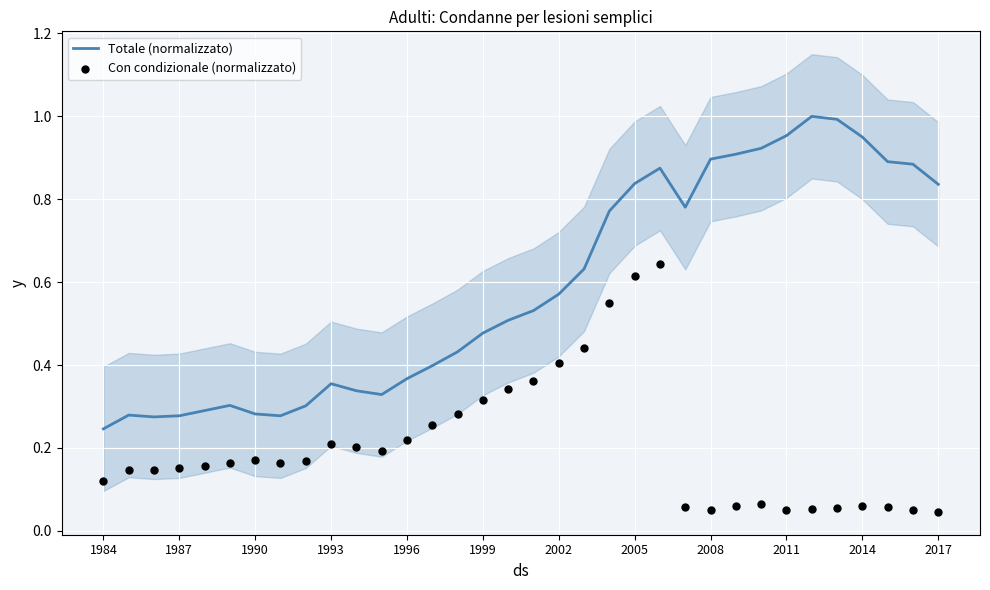

Which series reaches the minimum Y coordinate?

Con condizionale (normalizzato)